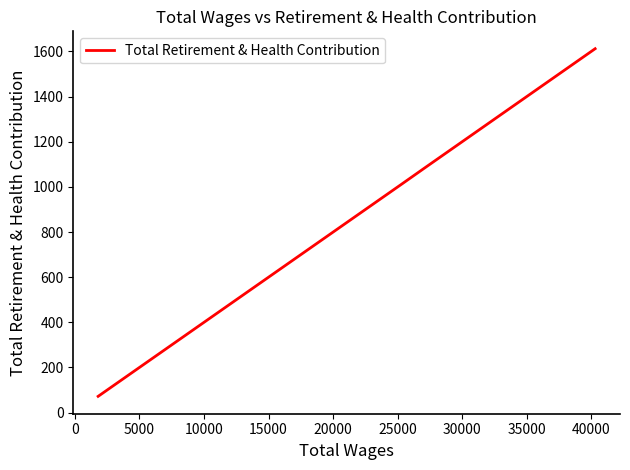

What is the minimum value shown in the chart?

72